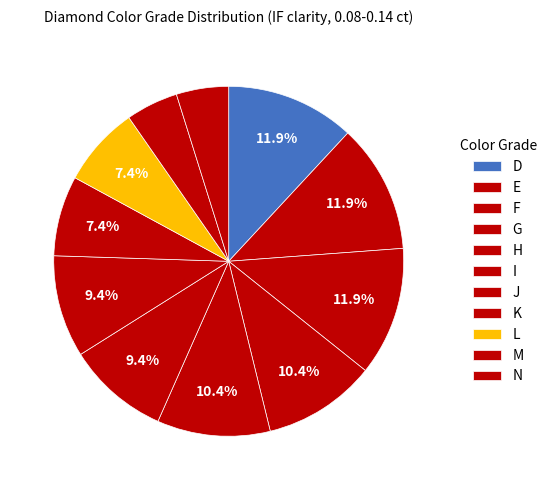

How many slices are in this pie chart?

11